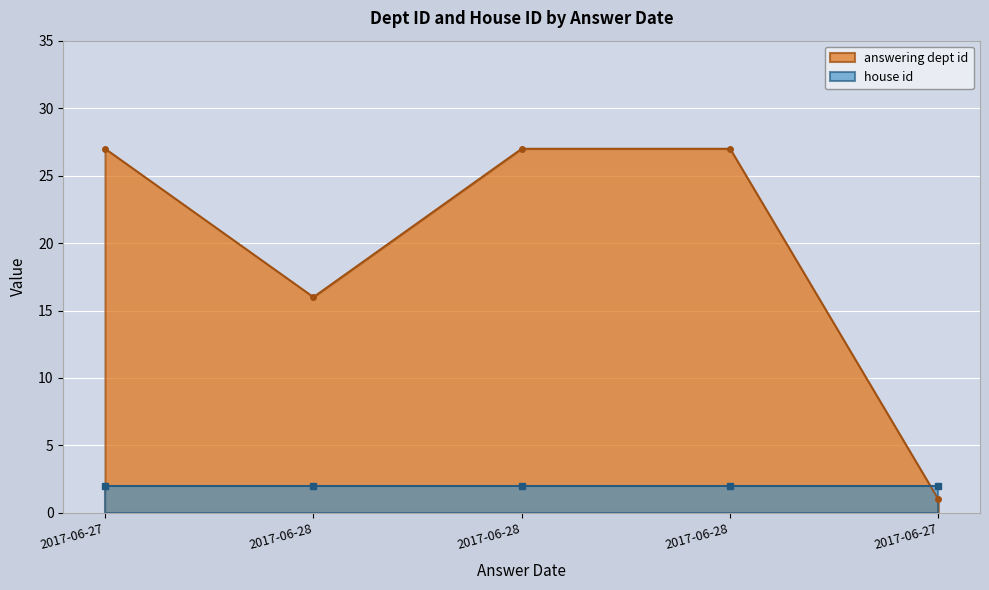

Rank the categories by value from lowest to highest.

2017-06-27, 2017-06-28, 2017-06-27, 2017-06-28, 2017-06-28